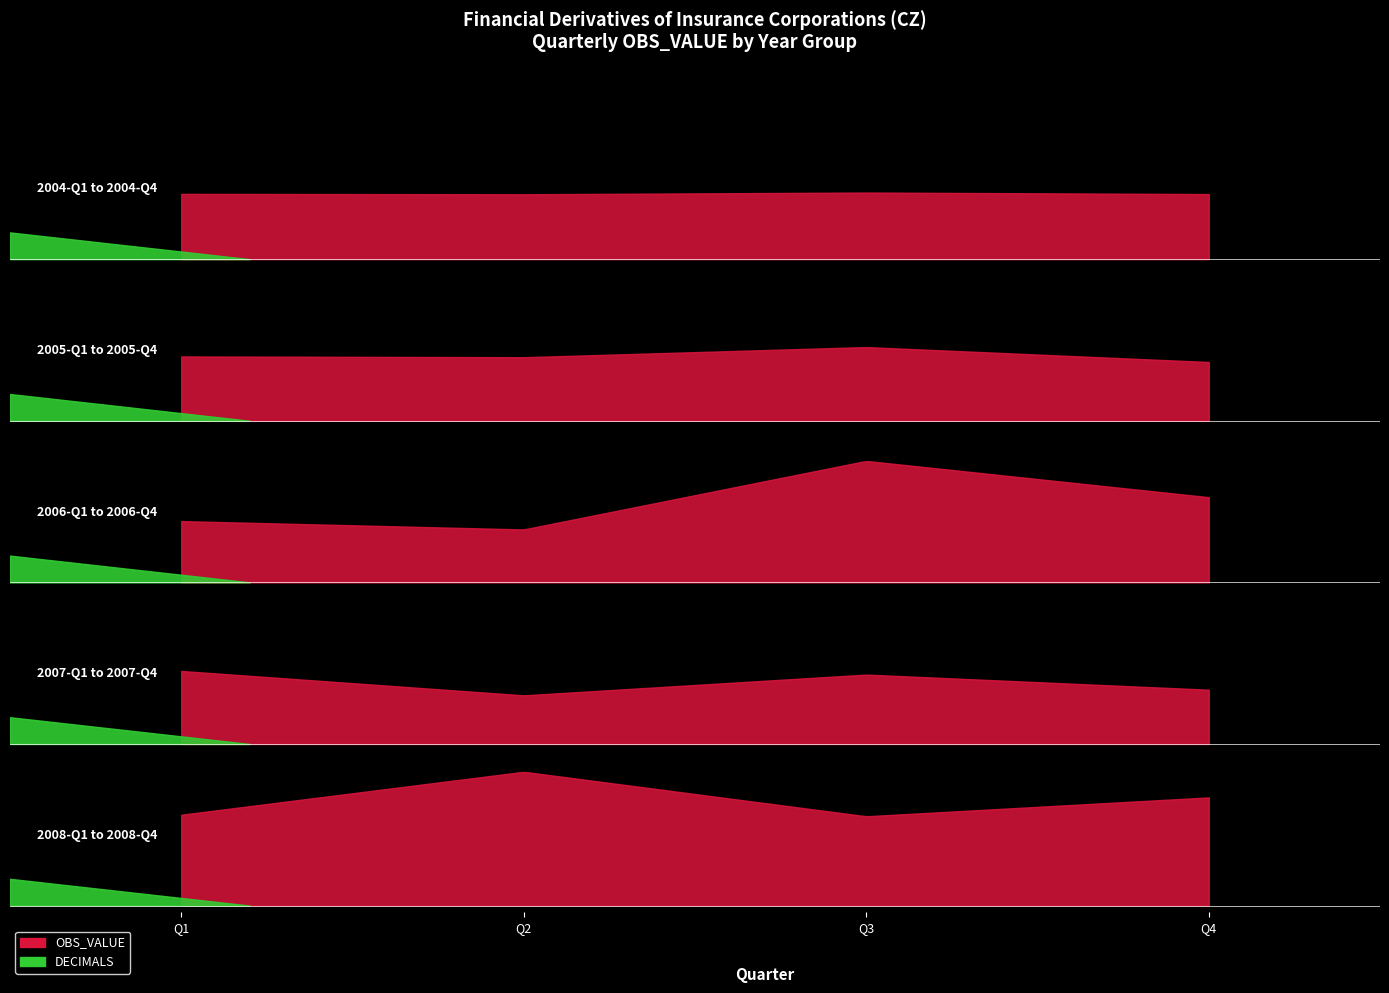

True or false: UNIT_MULT has more than 0 points higher than both neighbors.

False